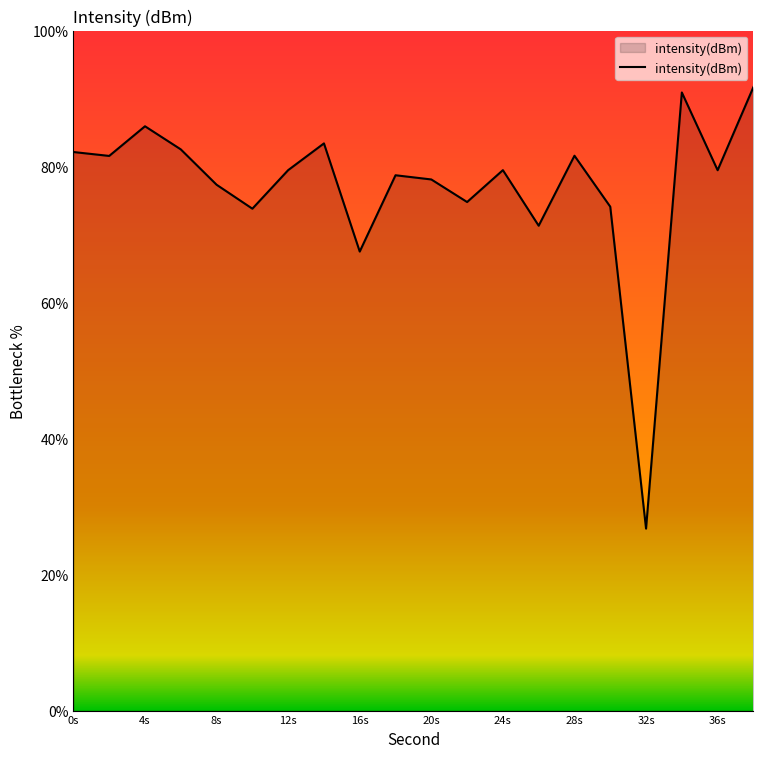

What is the smallest value displayed?

26.8